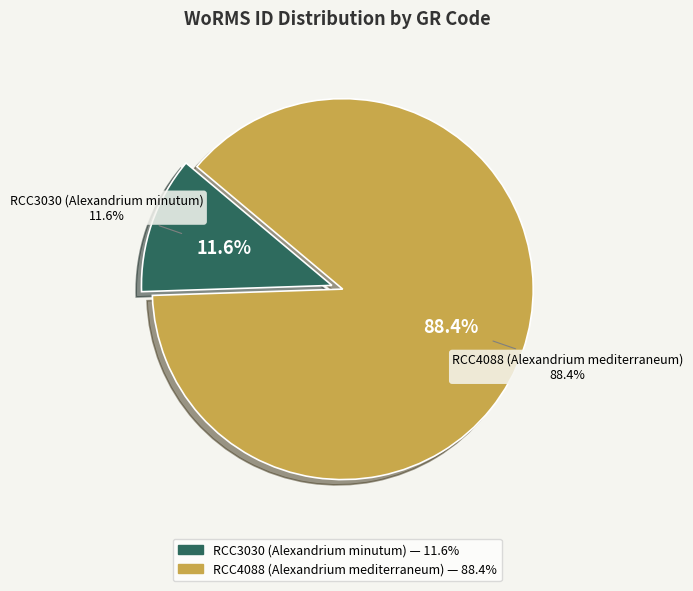

To the nearest percent, what is the difference between the largest and smallest slice percentages?

77%